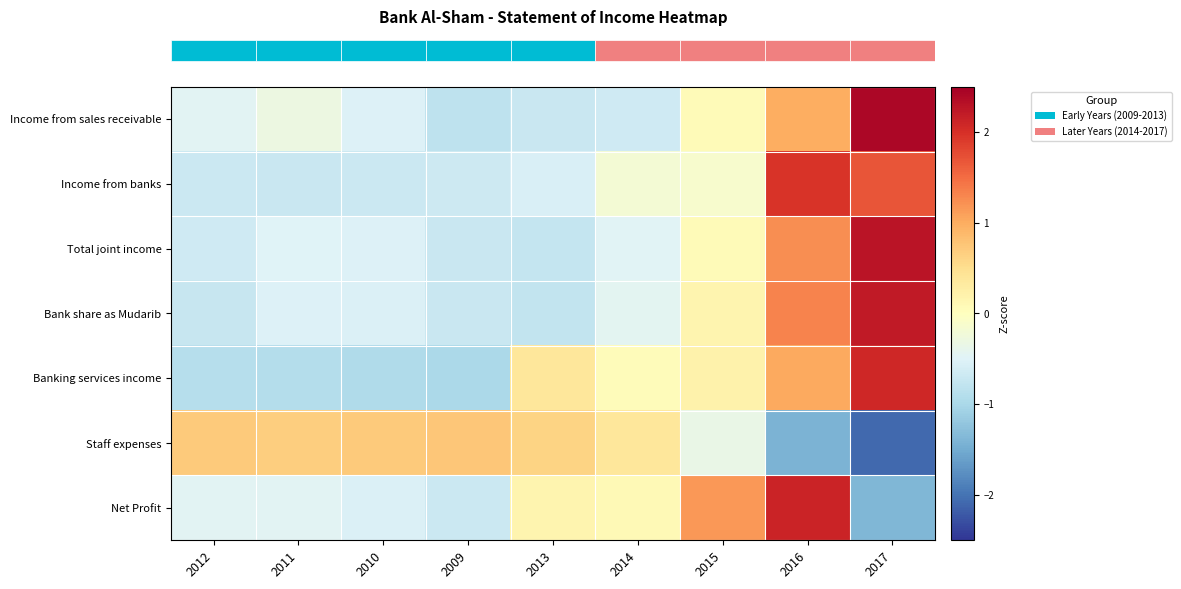

How many distinct data groups are displayed?

7